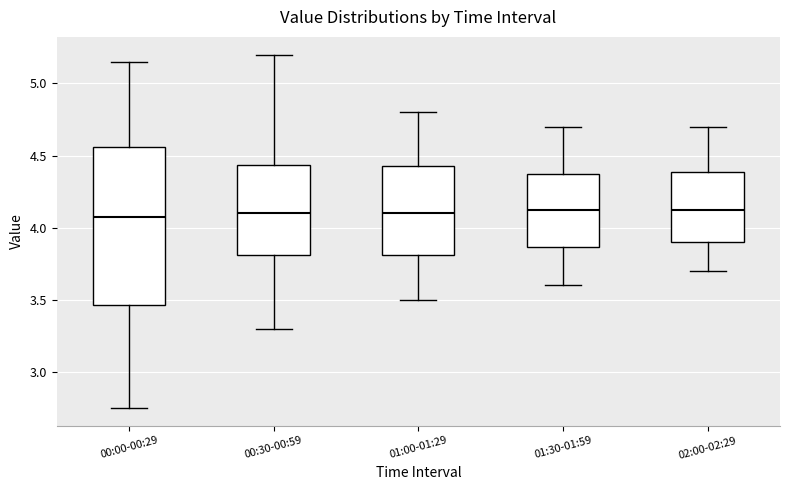

Reading left to right, transcribe this box plot: for each box, give where its median line is, the range the box spans, and where its two whiskers end, as read against the y-axis. The values are not printed on the chart, so give them approximately, as read against the axis.

00:00-00:29: median 4.10, box 3.45 to 4.55, whiskers 2.75 to 5.15
00:30-00:59: median 4.10, box 3.80 to 4.45, whiskers 3.30 to 5.20
01:00-01:29: median 4.10, box 3.80 to 4.45, whiskers 3.50 to 4.80
01:30-01:59: median 4.15, box 3.85 to 4.40, whiskers 3.60 to 4.70
02:00-02:29: median 4.15, box 3.90 to 4.40, whiskers 3.70 to 4.70